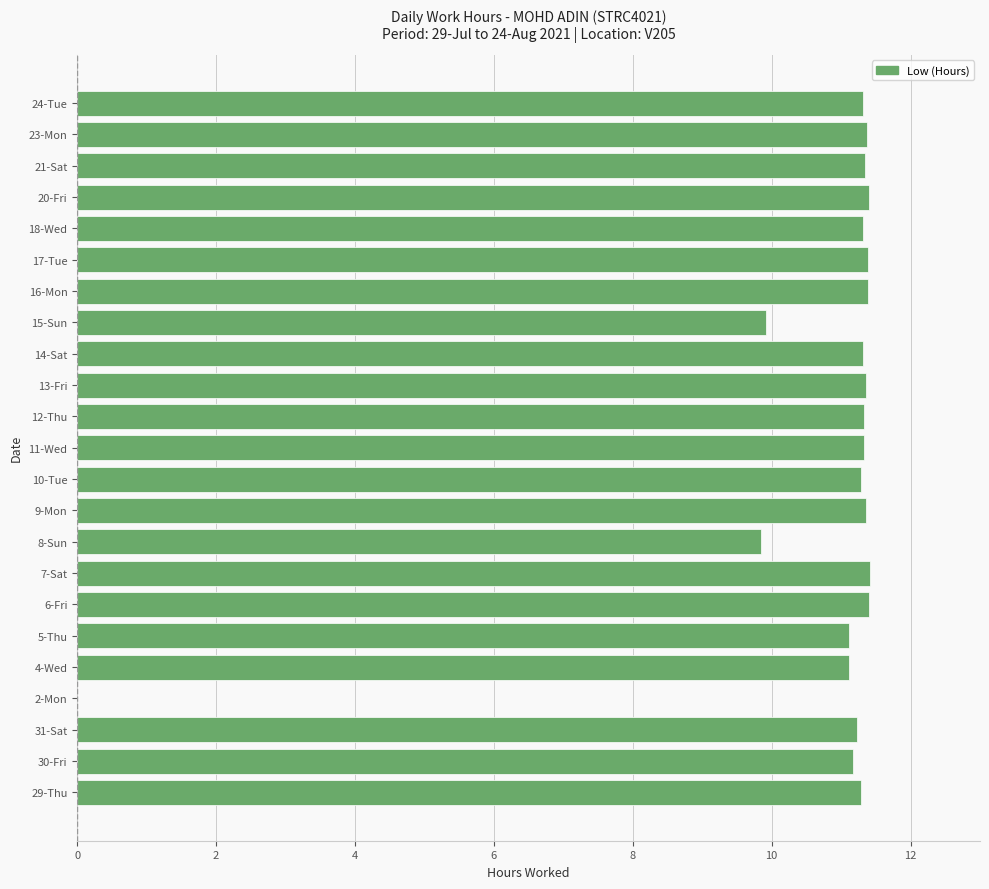

Which has a higher value, 5-Thu or 17-Tue?

17-Tue